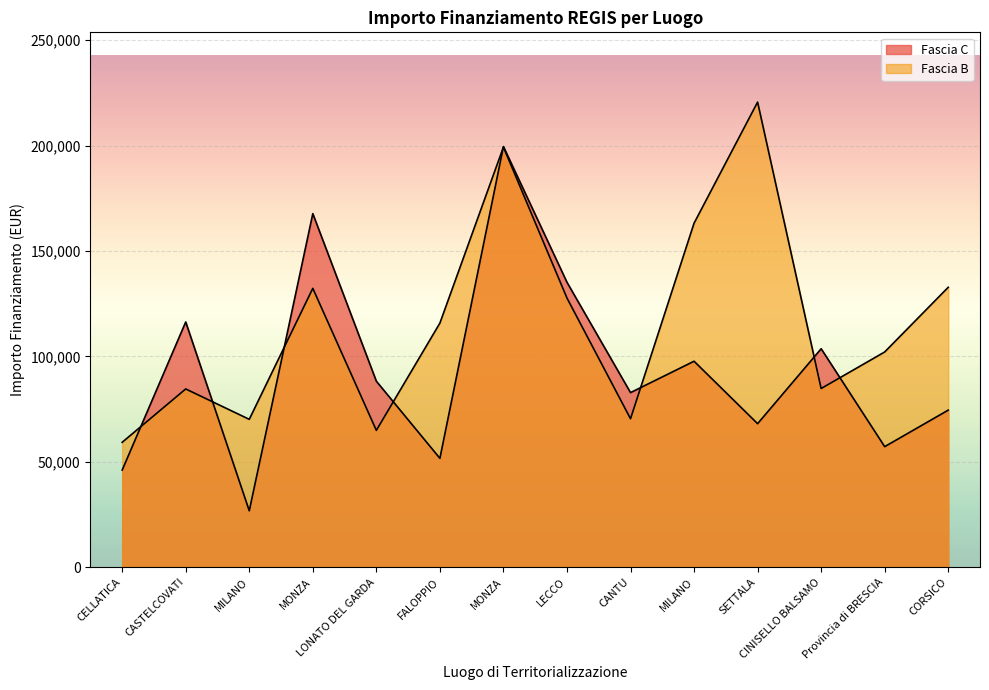

Reading left to right, extract all data points from this chart.

Fascia C: CELLATICA=46044.5	CASTELCOVATI=116324.6	MILANO=26730.0	MONZA=167724.8	LONATO DEL GARDA=88213.8	FALOPPIO=51620.1	MONZA=199567.7	LECCO=135157.2	CANTU=82798.6	MILANO=97694.9	SETTALA=68057.8	CINISELLO BALSAMO=103619.9	Provincia di BRESCIA=57160.7	CORSICO=74486.0
Fascia B: CELLATICA=59229.0	CASTELCOVATI=84538.8	MILANO=70120.9	MONZA=132279.7	LONATO DEL GARDA=64886.6	FALOPPIO=115789.8	MONZA=199303.9	LECCO=127674.8	CANTU=70397.4	MILANO=163198.8	SETTALA=220663.0	CINISELLO BALSAMO=84744.5	Provincia di BRESCIA=102092.5	CORSICO=132781.0